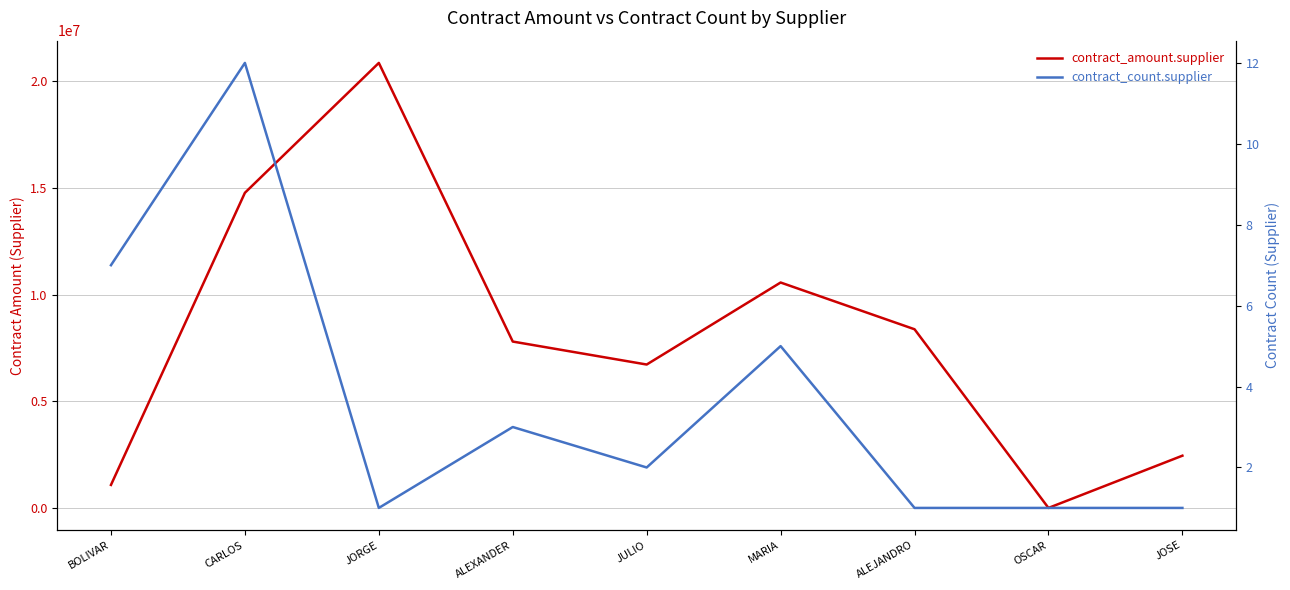

Does the chart display data point markers on the line(s)?

No